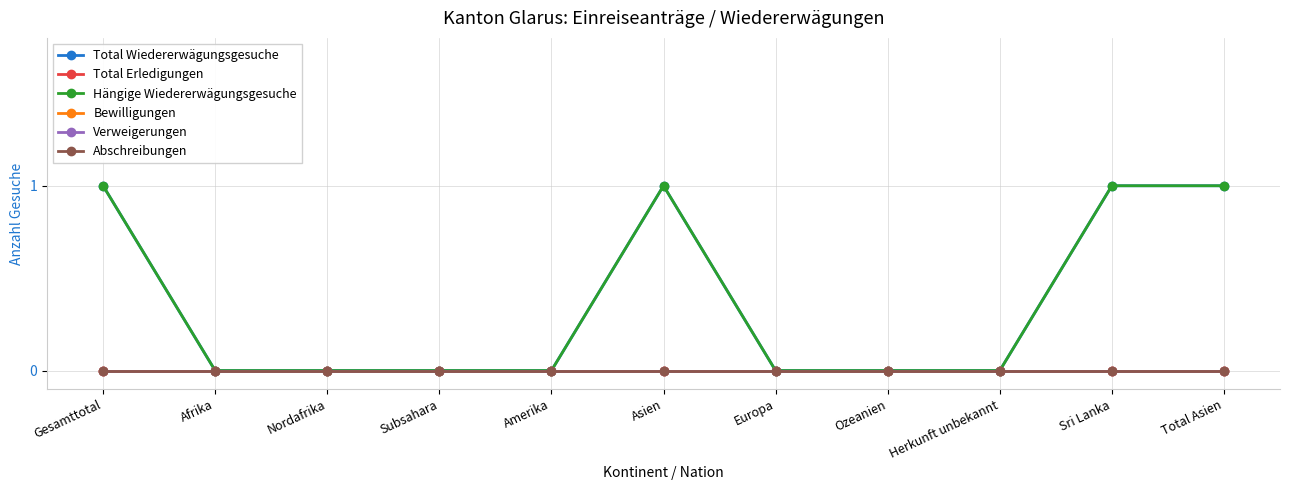

The Total Wiedererwägungsgesuche series shows 0 at Nordafrika. True or false?

True